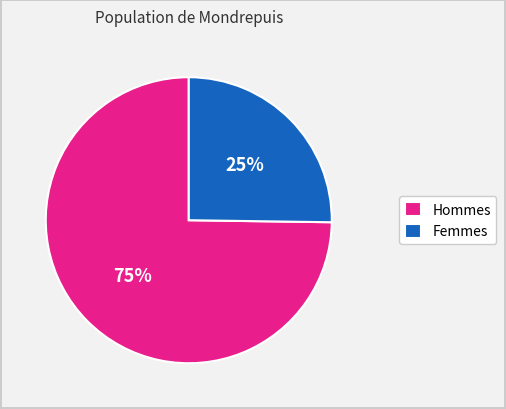

To the nearest percent, what portion does Femmes represent?

25%